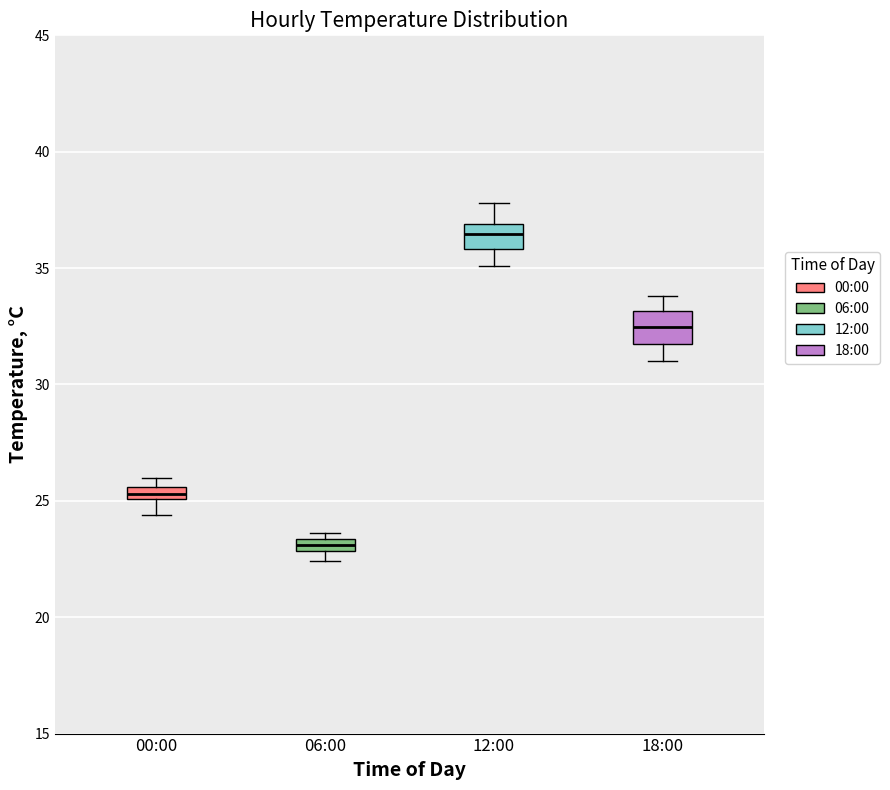

Which box has the highest median line?

12:00